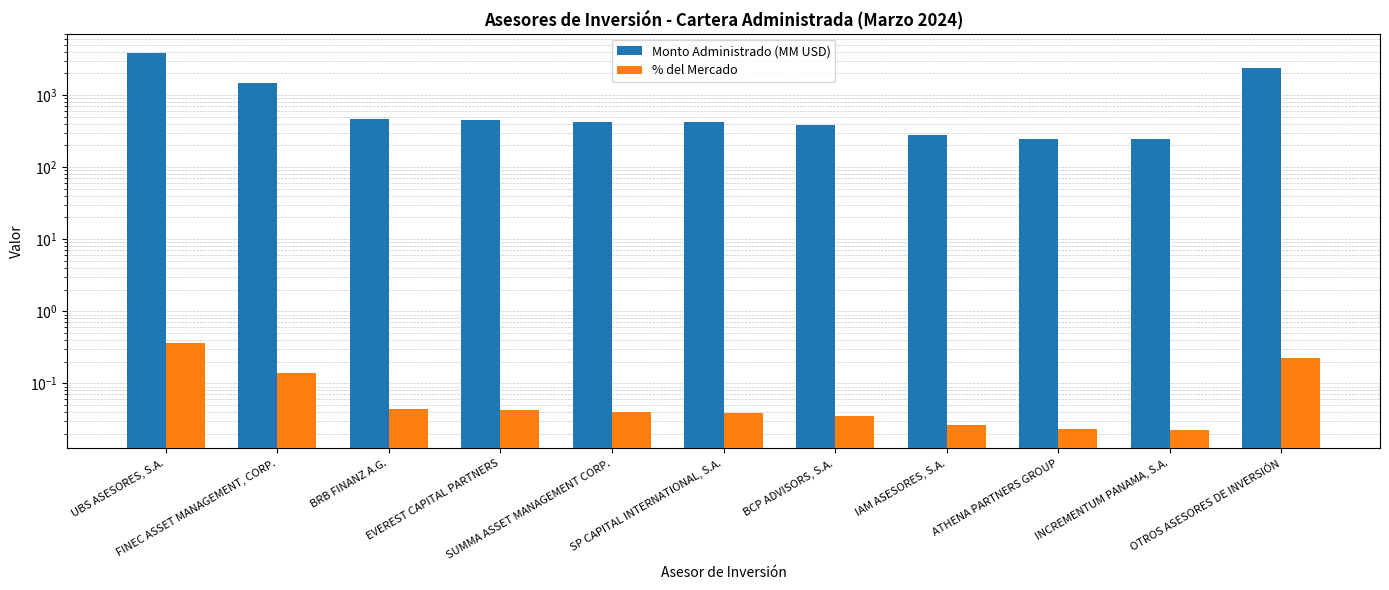

What is the sum of the % del Mercado values at FINEC ASSET MANAGEMENT, CORP. and OTROS ASESORES DE INVERSIÓN?

0.4